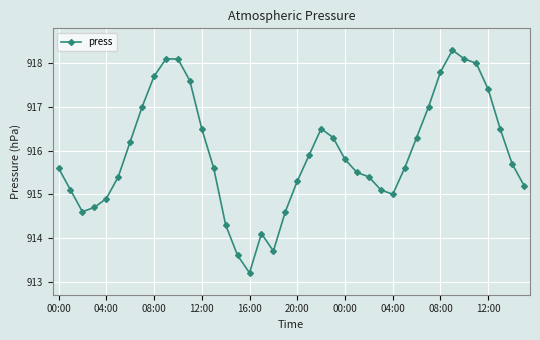

What is the value of the 14th point from the left?

915.6